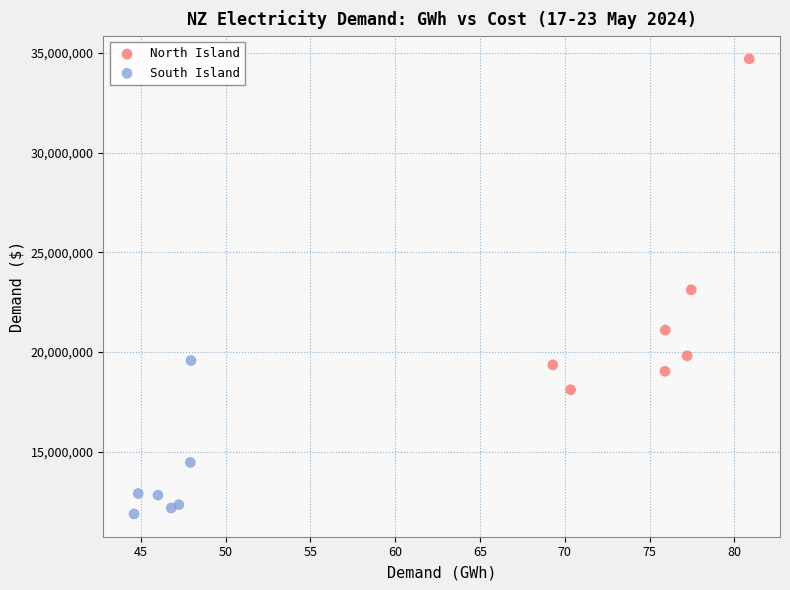

What are all the series names shown in the legend?

North Island, South Island